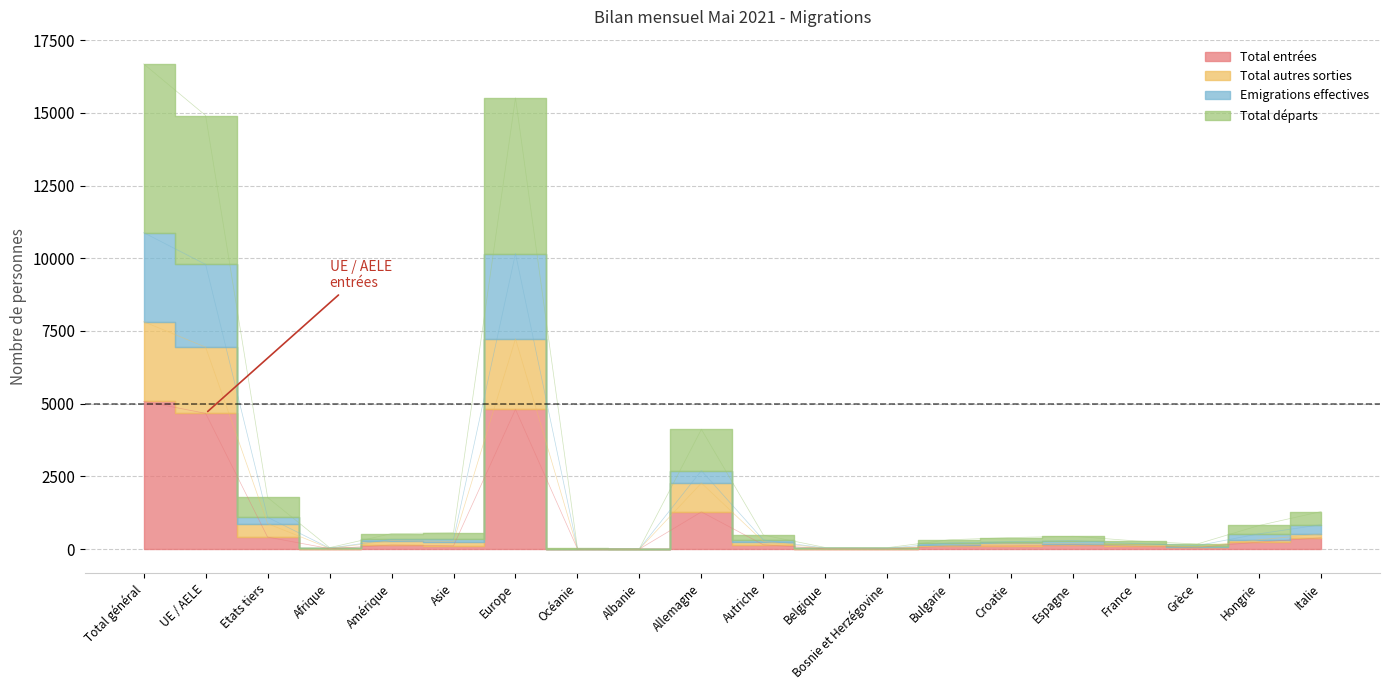

List the labels in order of Total entrées value, largest first.

Total général, Europe, UE / AELE, Allemagne, Etats tiers, Italie, Hongrie, Autriche, Espagne, Amérique, Croatie, Asie, Bulgarie, France, Grèce, Afrique, Belgique, Bosnie et Herzégovine, Océanie, Albanie